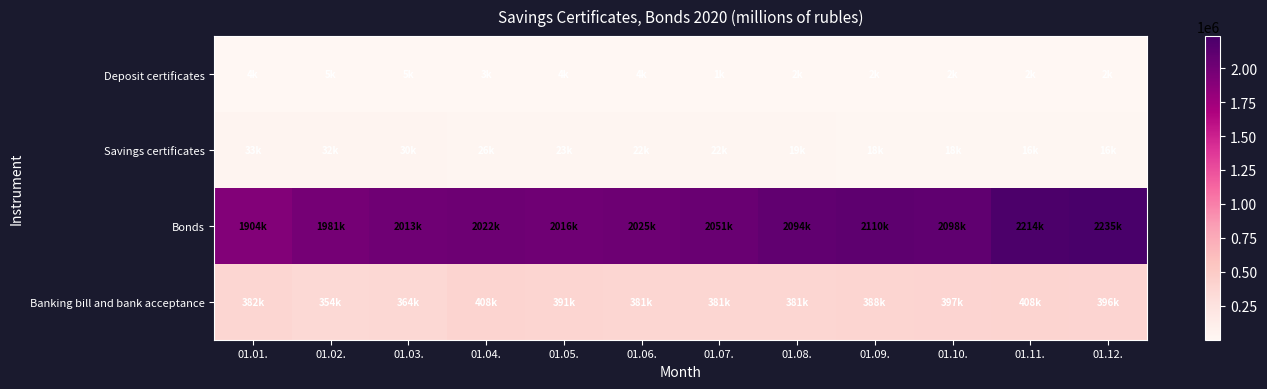

Which series has the largest total across all categories?

Bonds